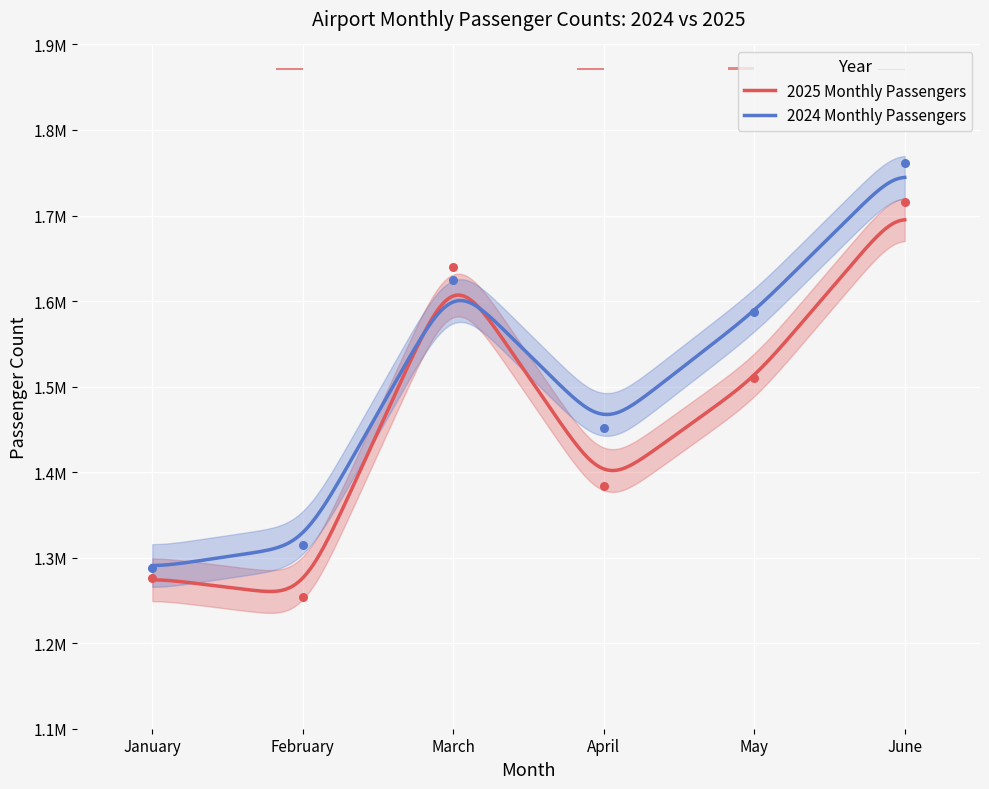

Is the value of 2024 Monthly Passengers at April greater than the value of 2025 Monthly Passengers at February?

Yes